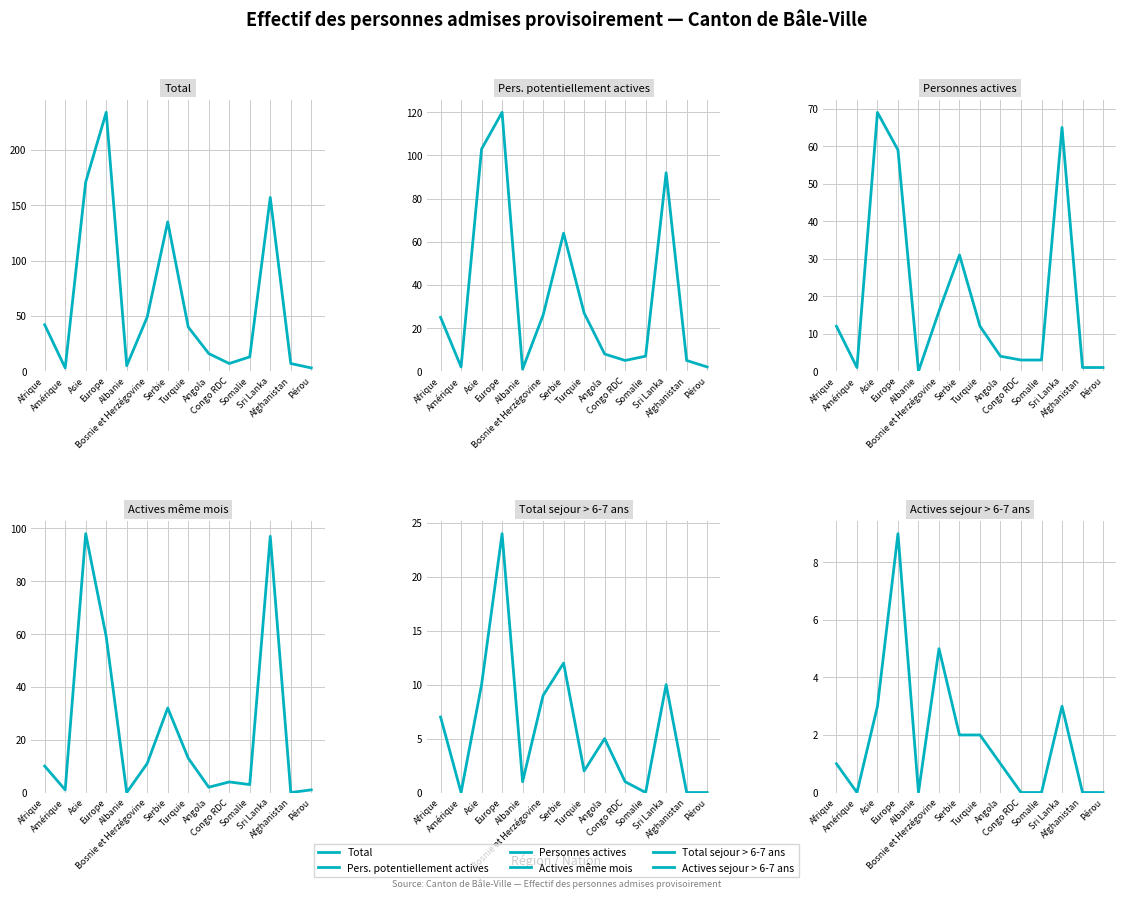

Between Amérique and Sri Lanka, which series saw the biggest shift?

Total